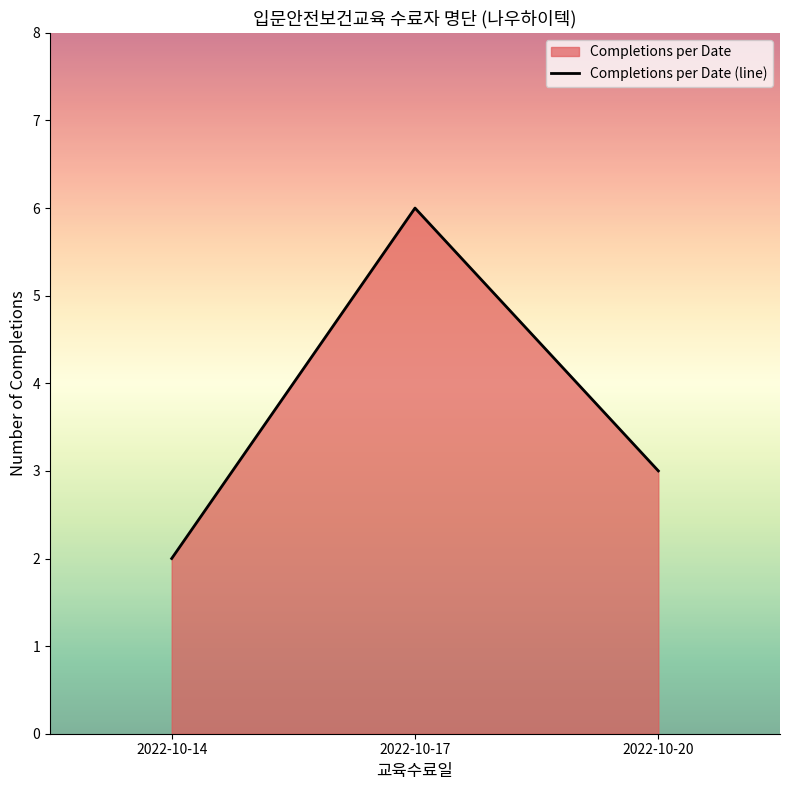

How many lines are shown in the chart?

1